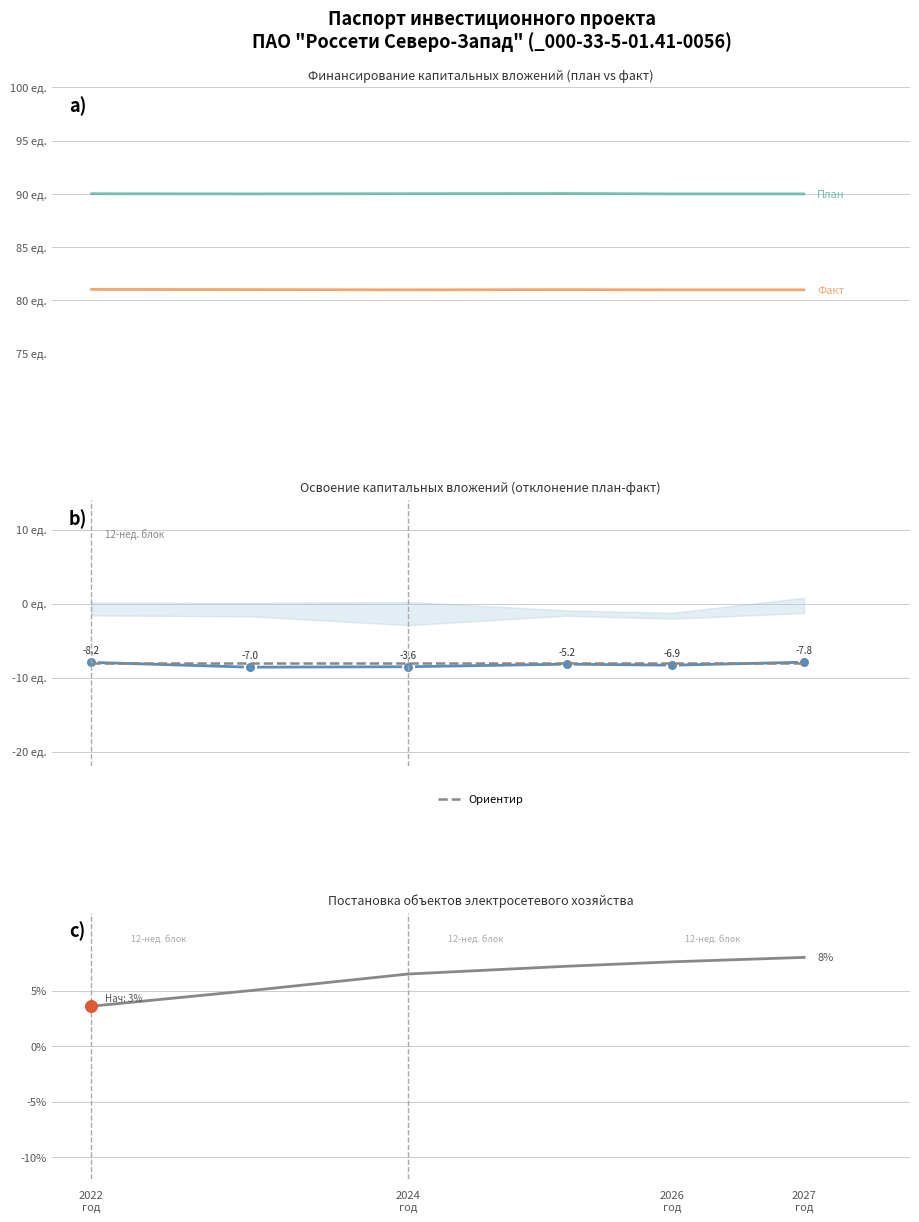

Which series has the largest total across all categories?

Финансирование (план)